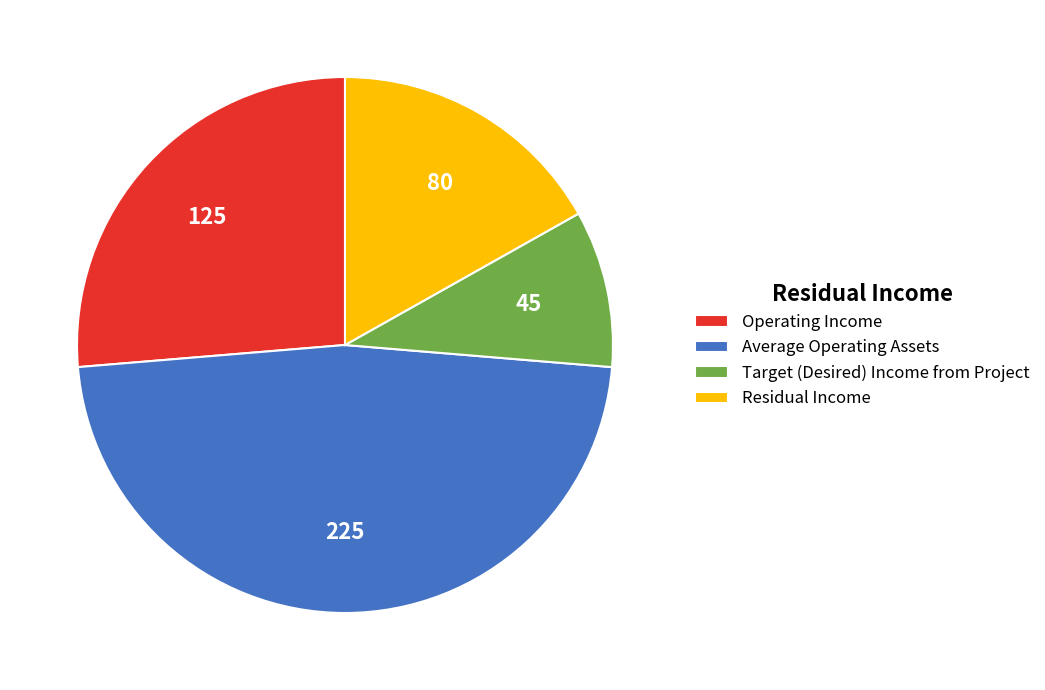

The Residual Income slice represents 27% of the pie. True or false?

False